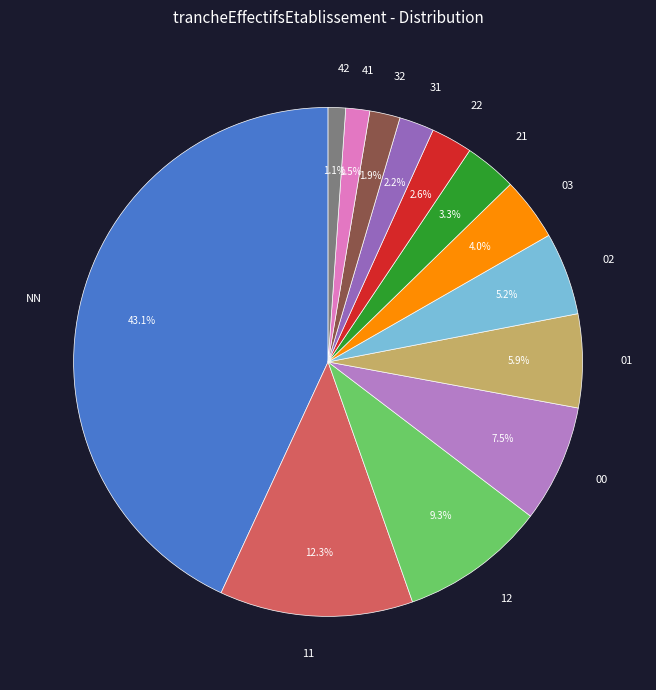

To the nearest percent, what is the combined percentage of 02 and 32?

7%